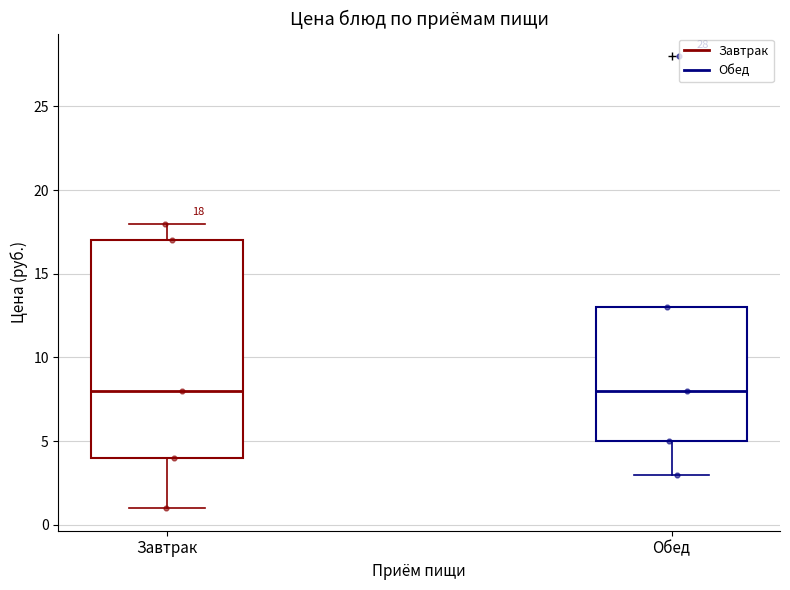

Comparing the boxes themselves (not the whiskers), which one is the tallest?

Завтрак